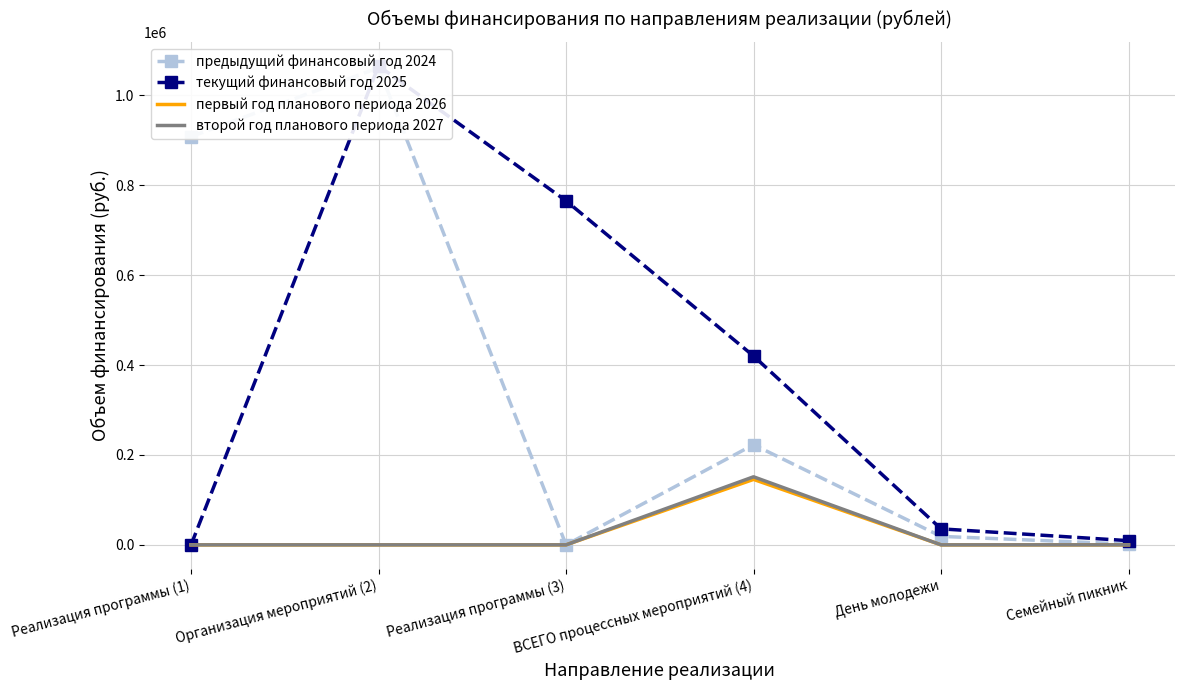

What is the difference between the maximum and second lowest values in the второй год планового периода 2027 series?

151400